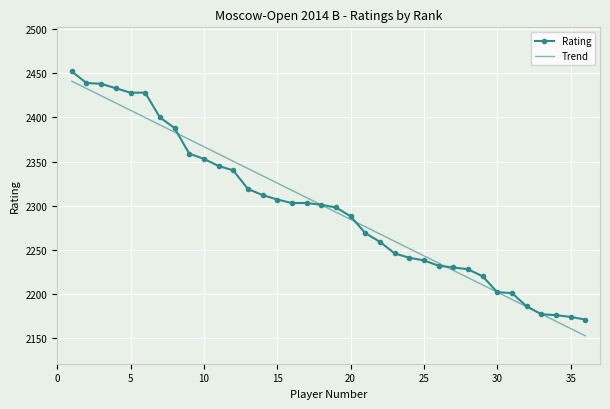

Reading left to right, extract all data points from this chart.

Rating: 2452.0	2439.0	2438.0	2433.0	2428.0	2428.0	2400.0	2388.0	2359.0	2353.0	2345.0	2340.0	2319.0	2312.0	2307.0	2303.0	2303.0	2301.0	2298.0	2288.0	2269.0	2259.0	2246.0	2241.0	2238.0	2232.0	2230.0	2228.0	2220.0	2202.0	2201.0	2186.0	2177.0	2176.0	2174.0	2171.0
Trend: 2441.0	2432.7	2424.5	2416.3	2408.0	2399.8	2391.5	2383.3	2375.1	2366.8	2358.6	2350.3	2342.1	2333.9	2325.6	2317.4	2309.1	2300.9	2292.7	2284.4	2276.2	2267.9	2259.7	2251.5	2243.2	2235.0	2226.7	2218.5	2210.3	2202.0	2193.8	2185.5	2177.3	2169.1	2160.8	2152.6